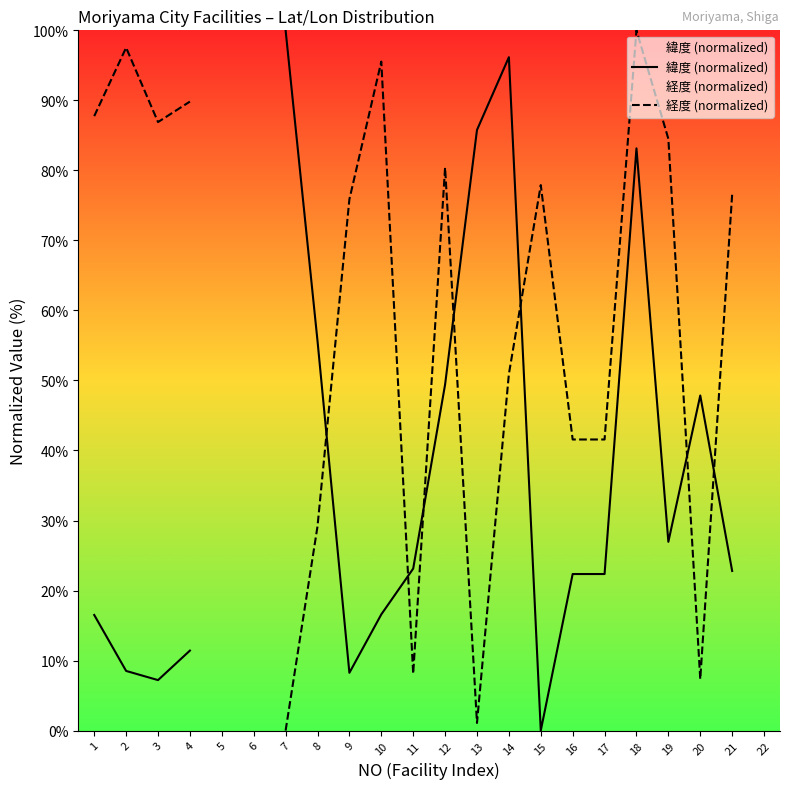

How many data points does each series have?

22